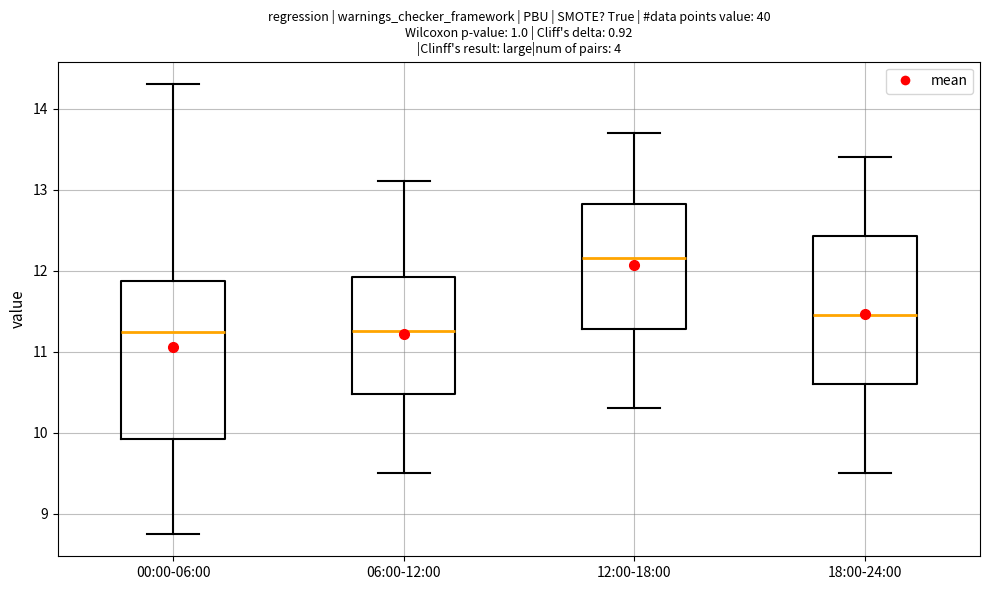

Which box is the tallest, from its lower edge to its upper edge?

00:00-06:00